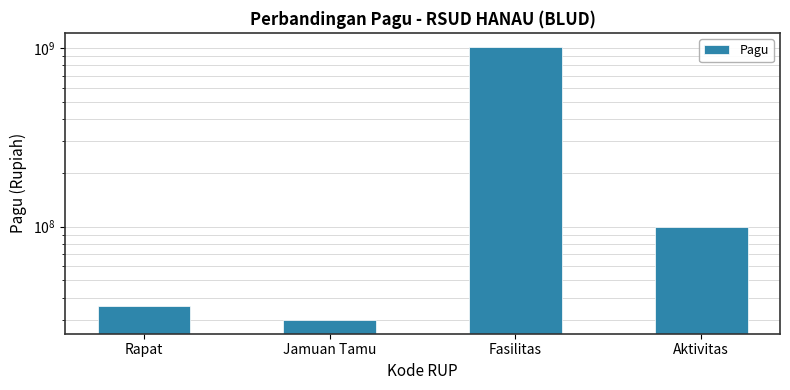

Rank the categories by value from lowest to highest.

Jamuan Tamu, Rapat, Aktivitas, Fasilitas